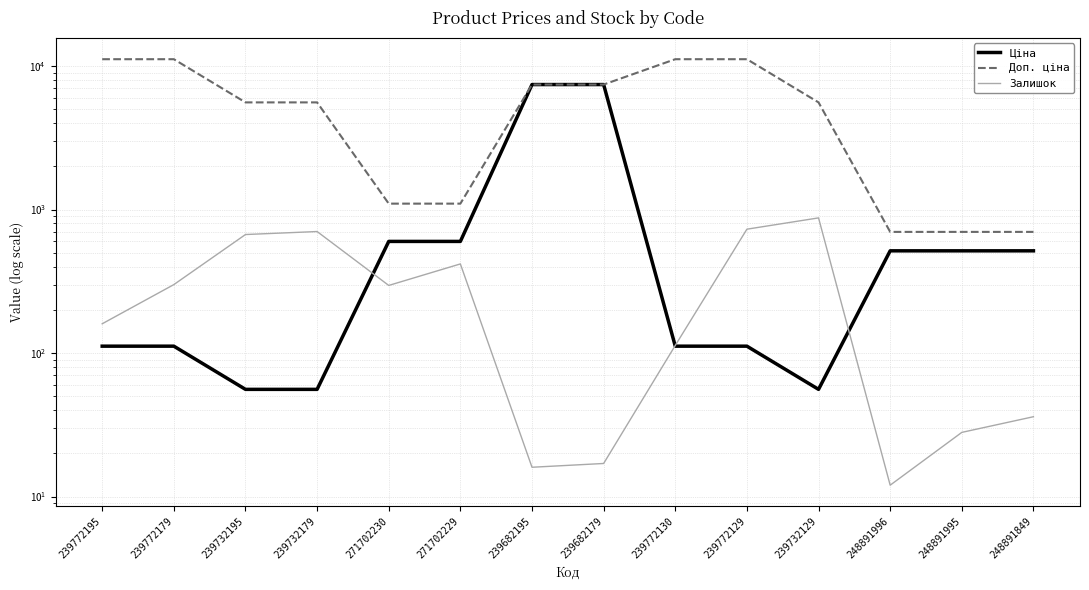

Which label corresponds to the largest value in the chart?

239772195